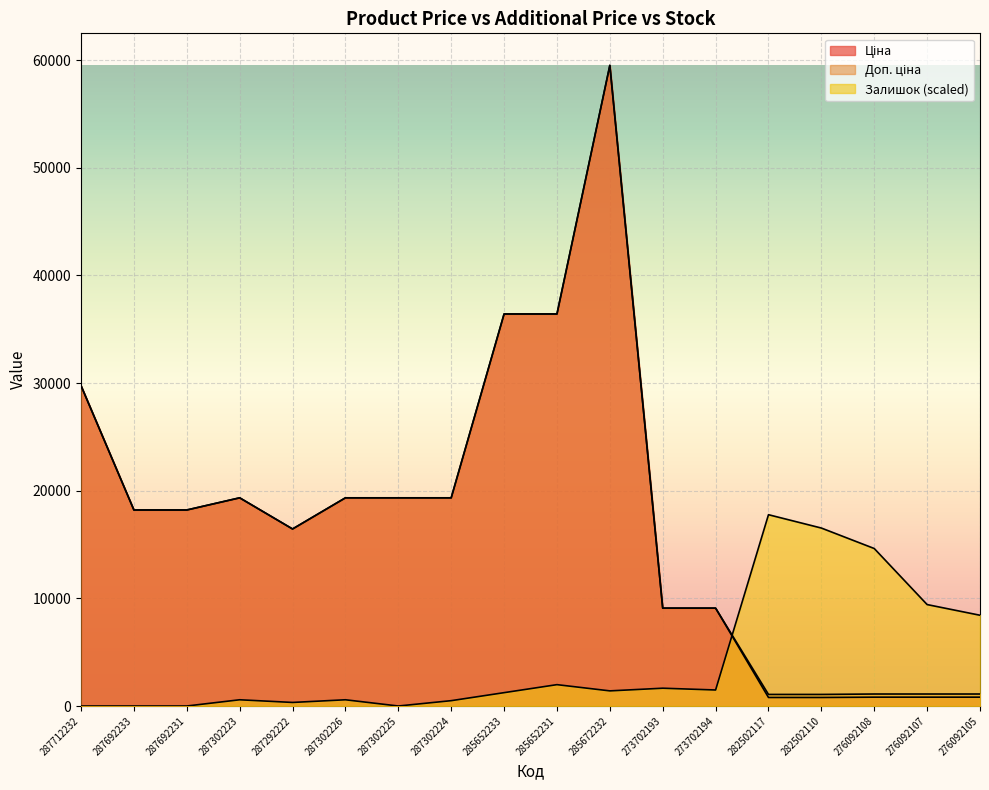

Which has a higher value, 276092108 or 273702193?

273702193